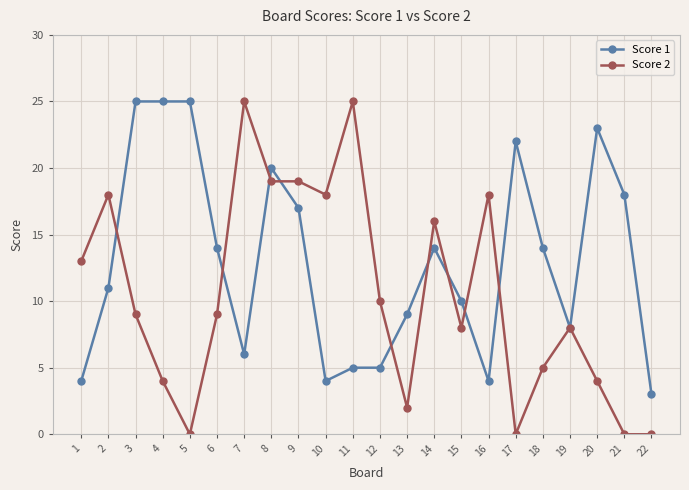

Which series ends up on top after the final intersection of Score 1 and Score 2?

Score 1